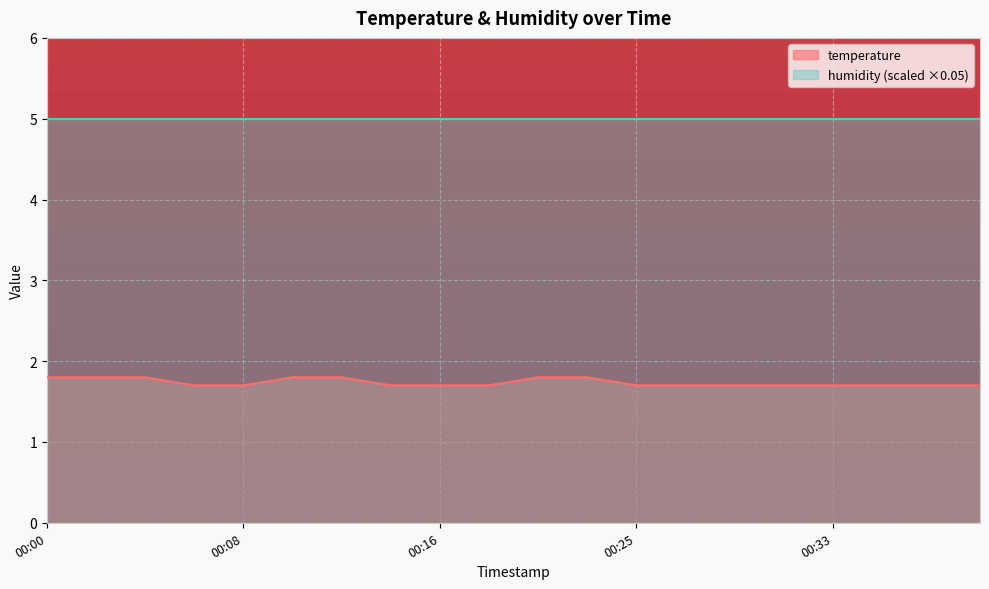

How many values are between 1 and 2?

20